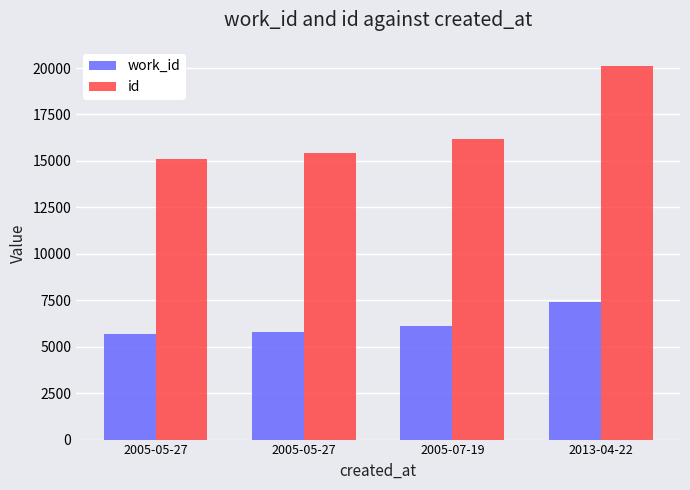

At which category is the sum across all series the highest?

2013-04-22